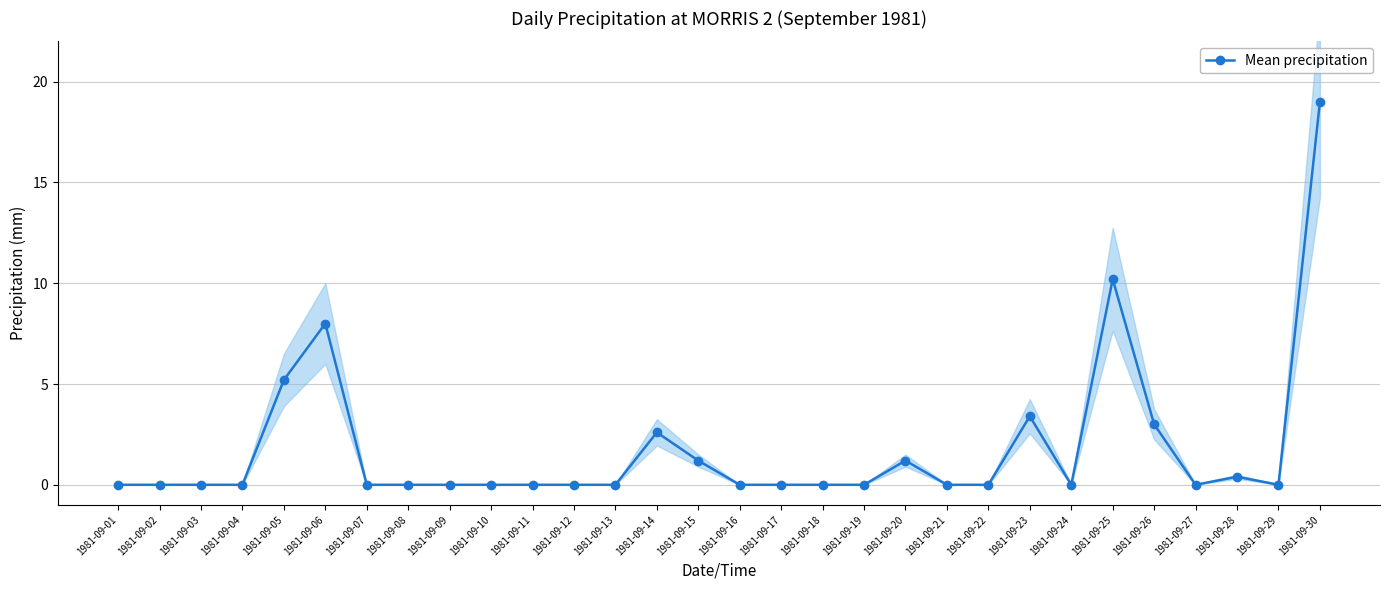

Rank the categories by value from lowest to highest.

1981-09-01, 1981-09-02, 1981-09-03, 1981-09-04, 1981-09-07, 1981-09-08, 1981-09-09, 1981-09-10, 1981-09-11, 1981-09-12, 1981-09-13, 1981-09-16, 1981-09-17, 1981-09-18, 1981-09-19, 1981-09-21, 1981-09-22, 1981-09-24, 1981-09-27, 1981-09-29, 1981-09-28, 1981-09-15, 1981-09-20, 1981-09-14, 1981-09-26, 1981-09-23, 1981-09-05, 1981-09-06, 1981-09-25, 1981-09-30